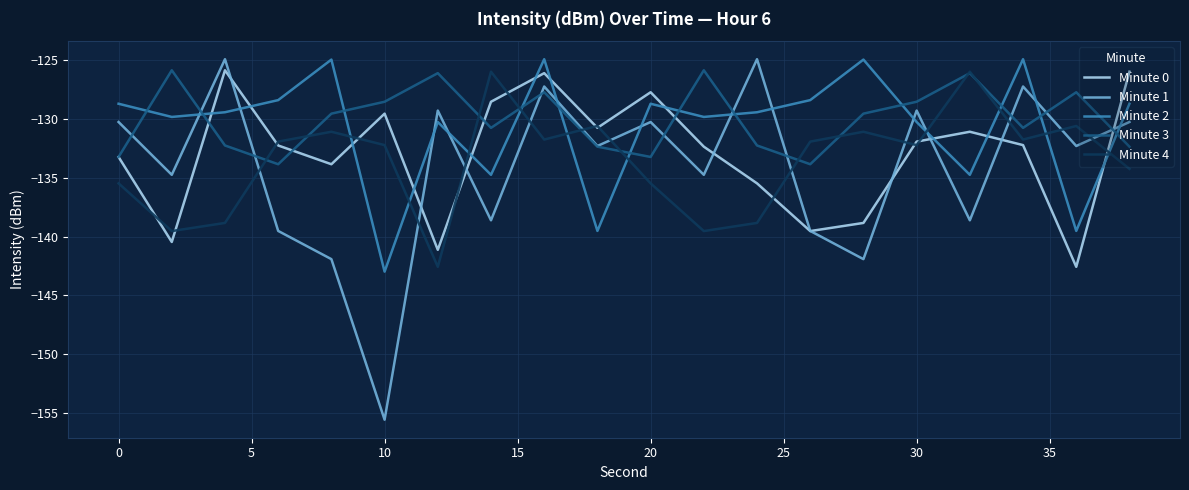

Which series has the widest spread of values?

Minute 1